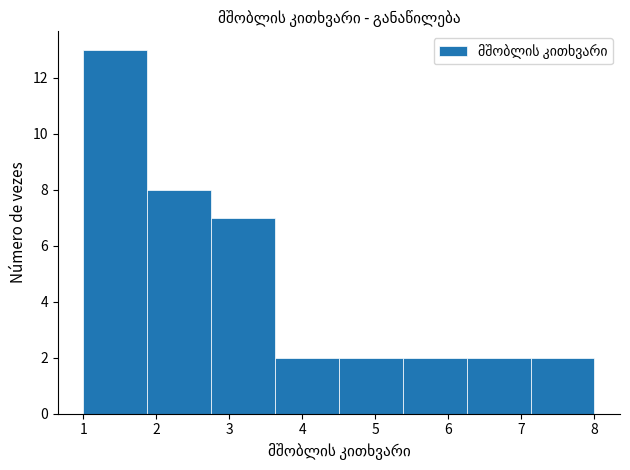

Over which range of the x-axis is the bar tallest?

1.0 to 1.9